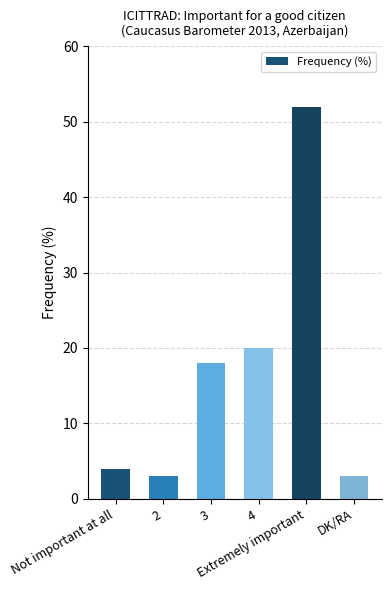

How many data points does each series have?

6